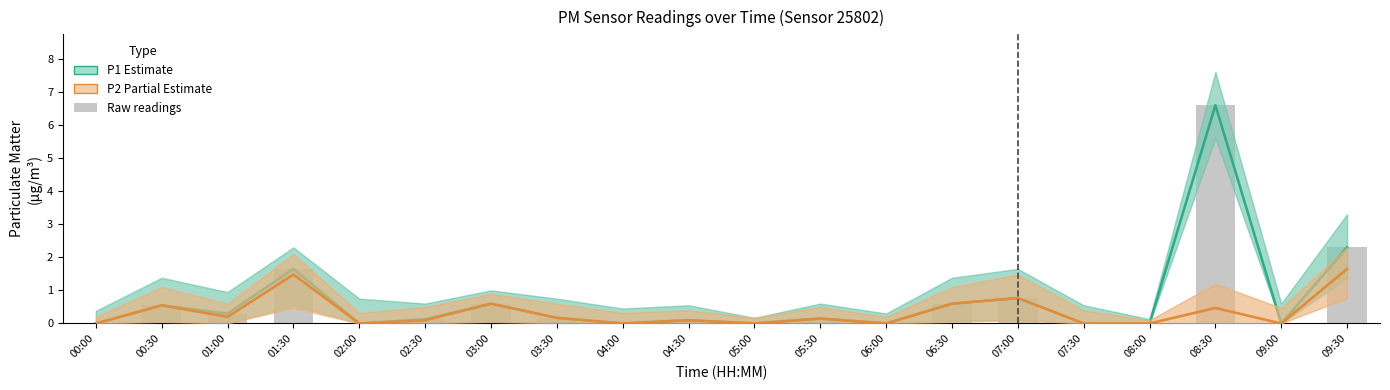

What is the greatest value displayed?

6.6